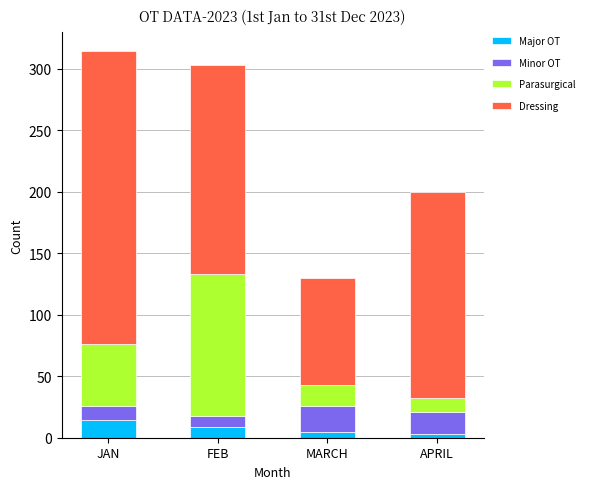

What is the total value across all series at JAN?

314